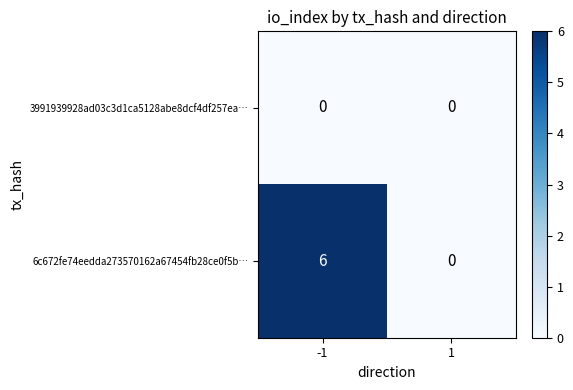

List the series in order of their peak value, highest first.

6c672fe74eedda273570162a67454fb28ce0f5b…, 3991939928ad03c3d1ca5128abe8dcf4df257ea…